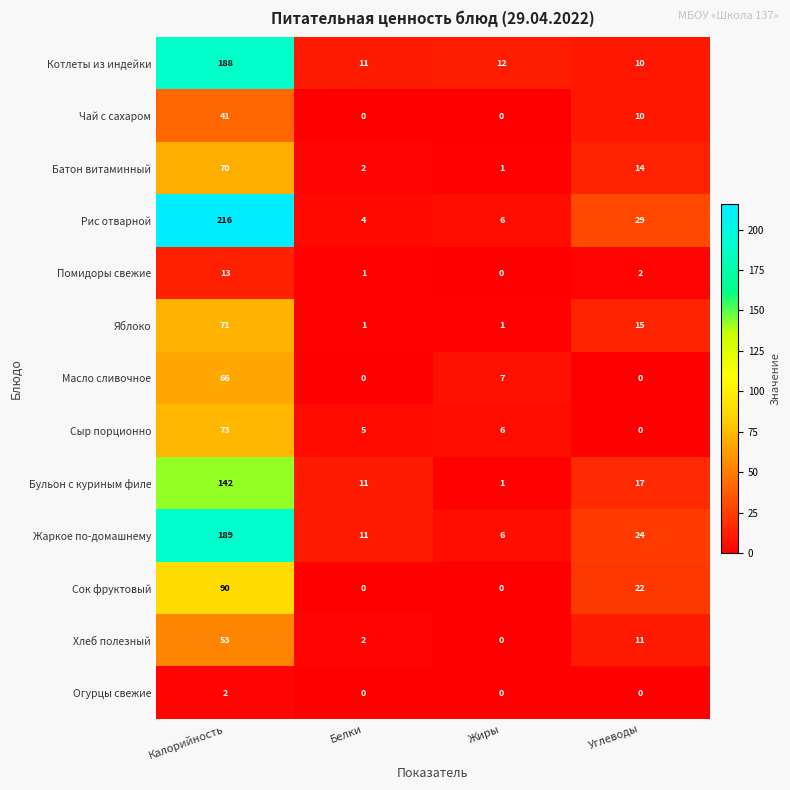

List the labels in order of Помидоры свежие value, largest first.

Калорийность, Углеводы, Белки, Жиры